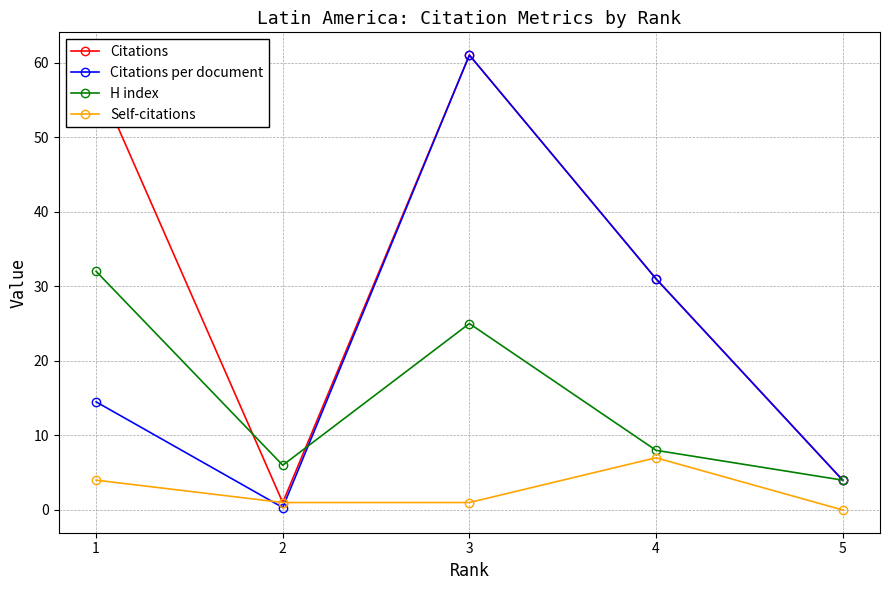

At which label does Citations reach its minimum?

2